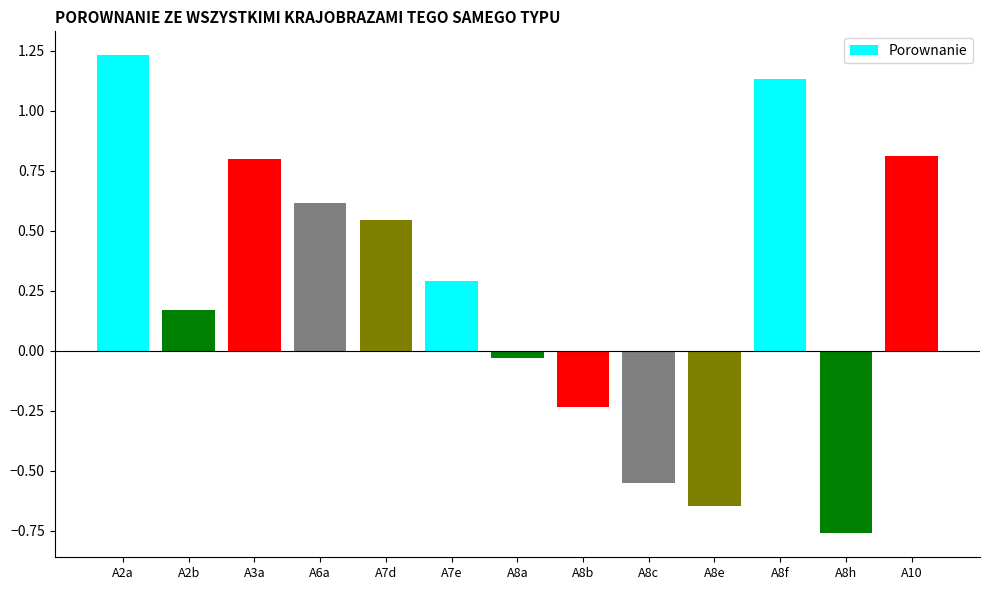

How many positive values are there?

8